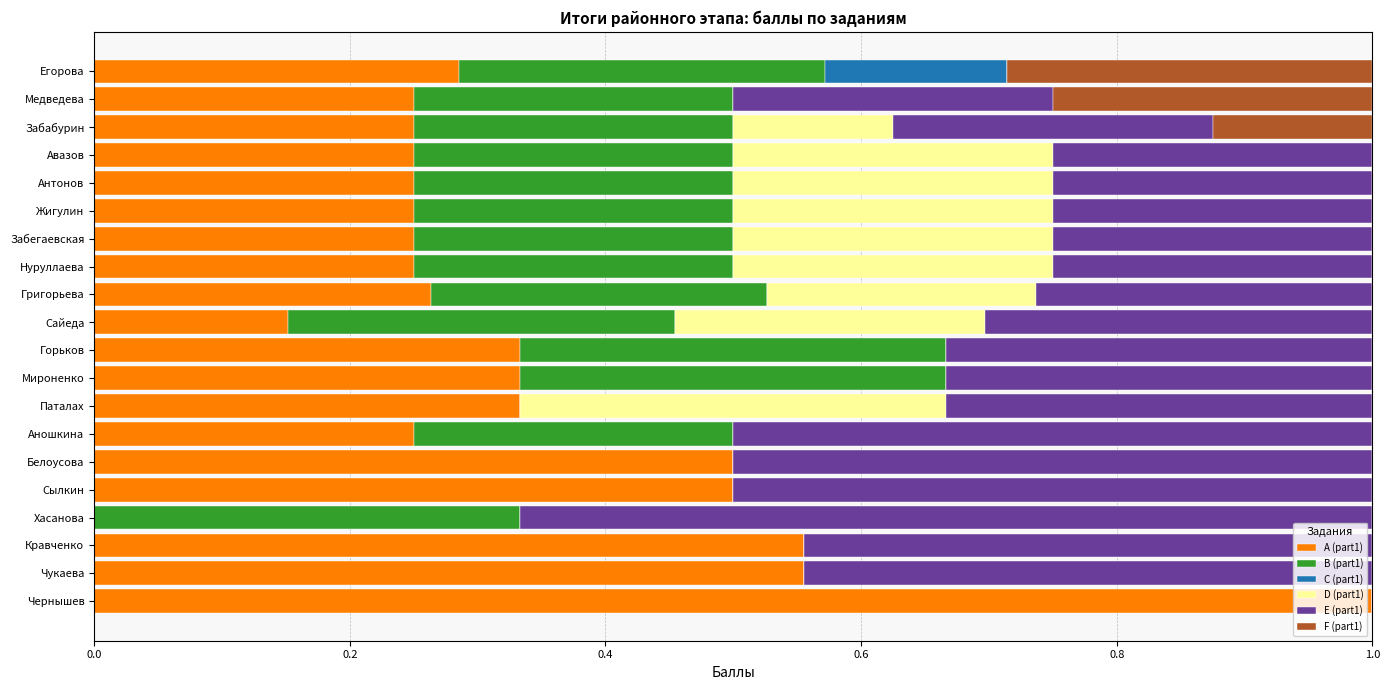

What is the total value across all series at Хасанова?

1.0